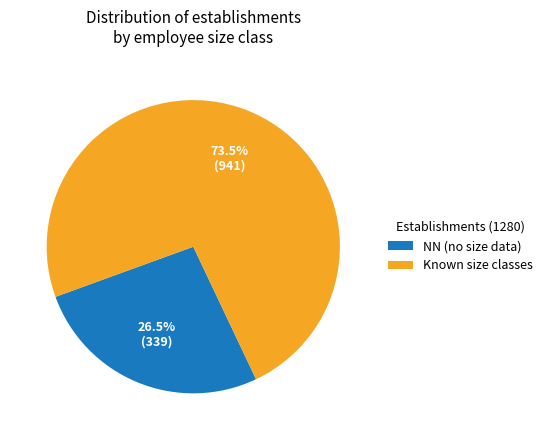

Between Known size classes and NN (no size data), which is larger?

Known size classes